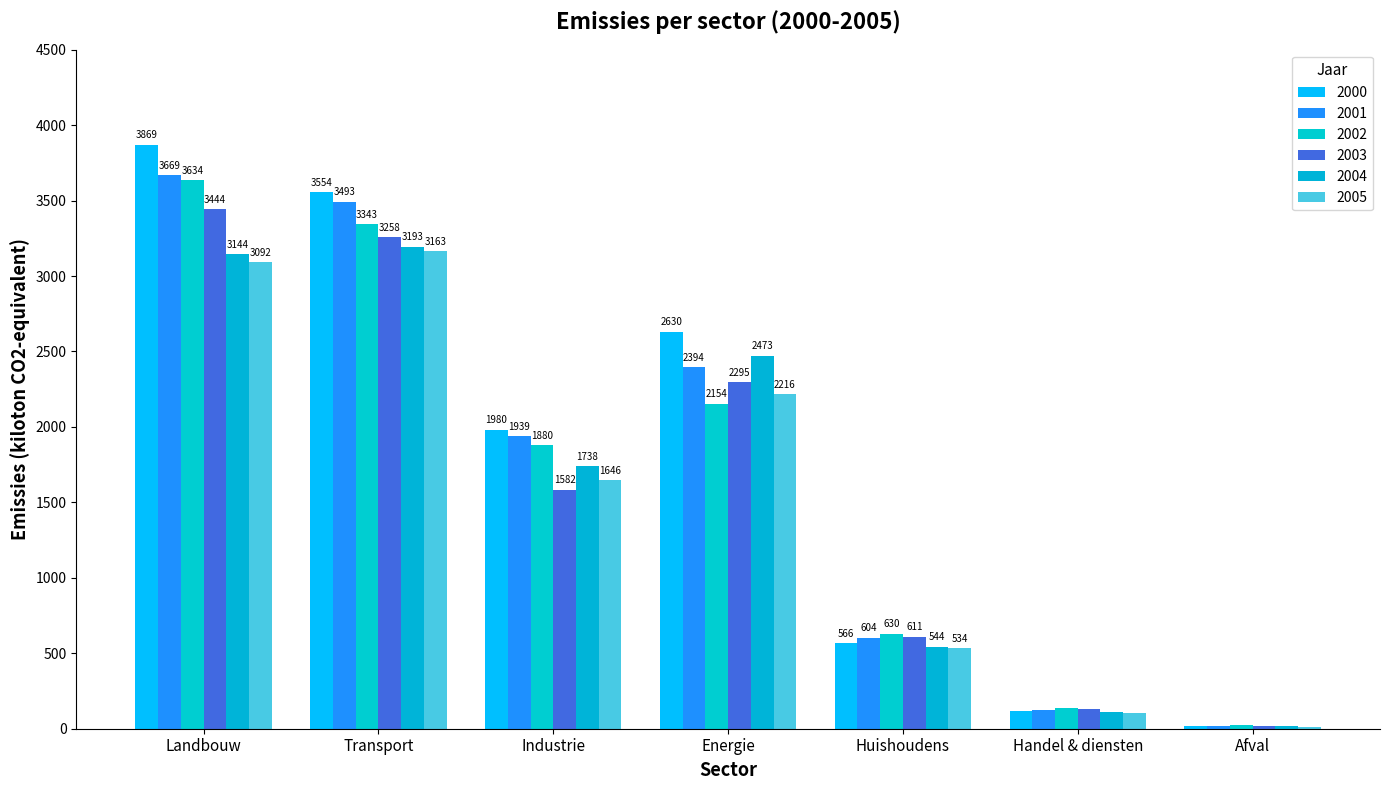

At which label is 2004 closest to 1606?

Industrie